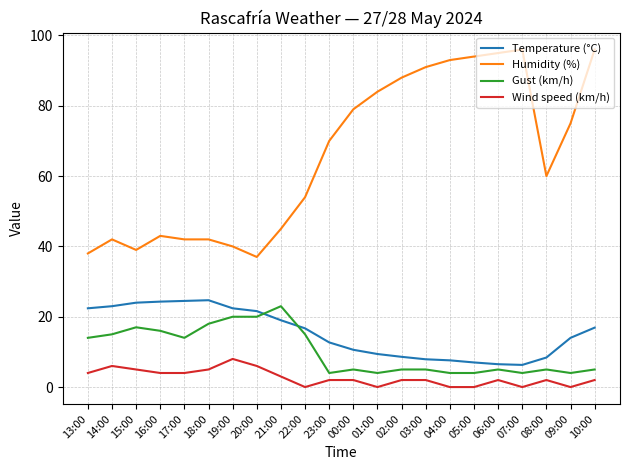

Does the chart display data point markers on the line(s)?

No